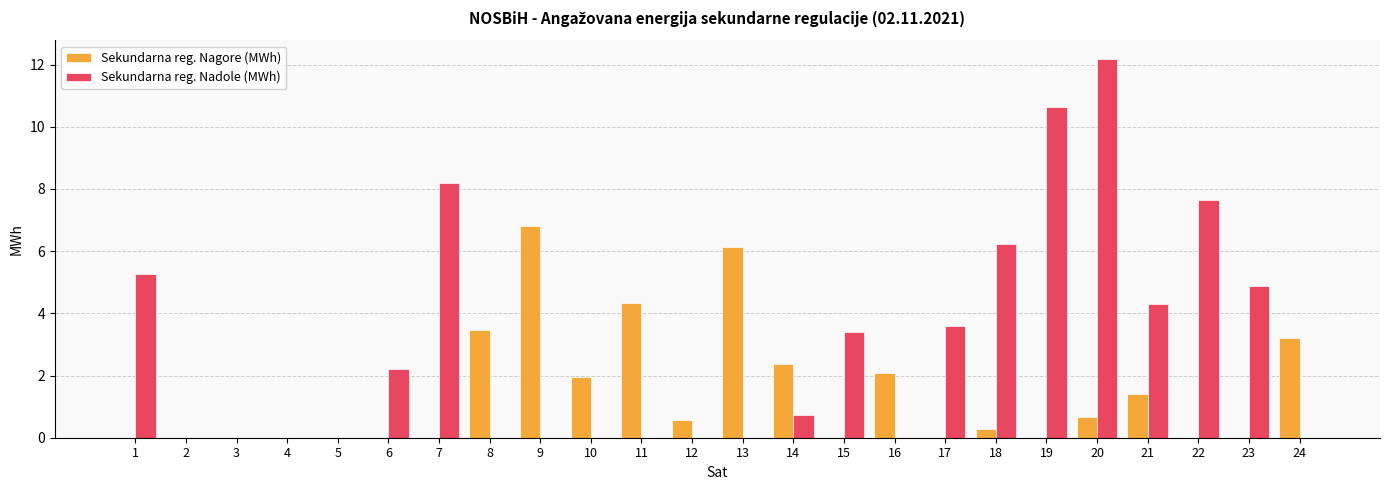

Read the Sekundarna reg. Nagore (MWh) value at 12.

0.6